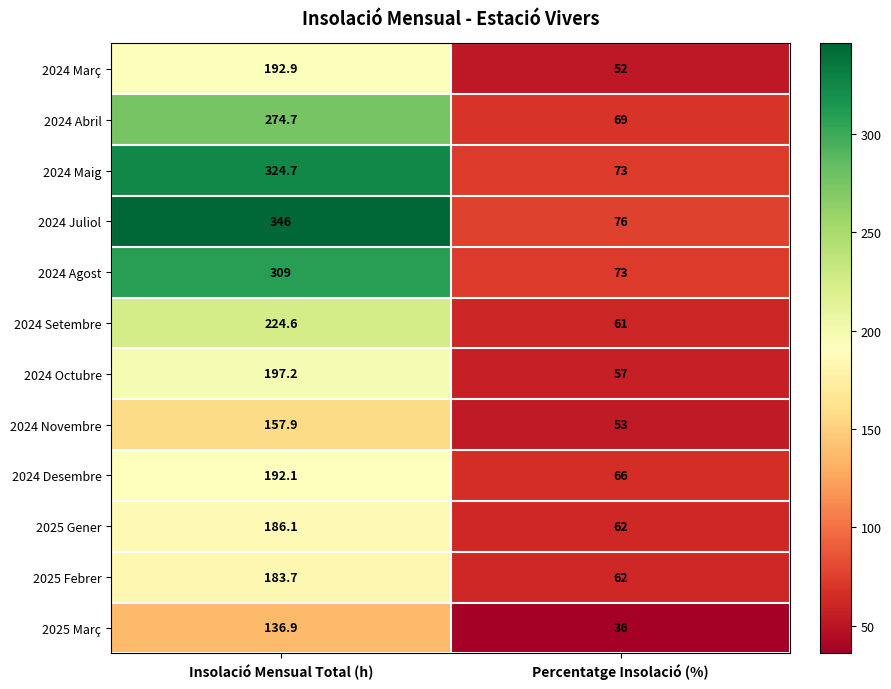

At which label does 2024 Març first exceed 192?

Insolació Mensual Total (h)